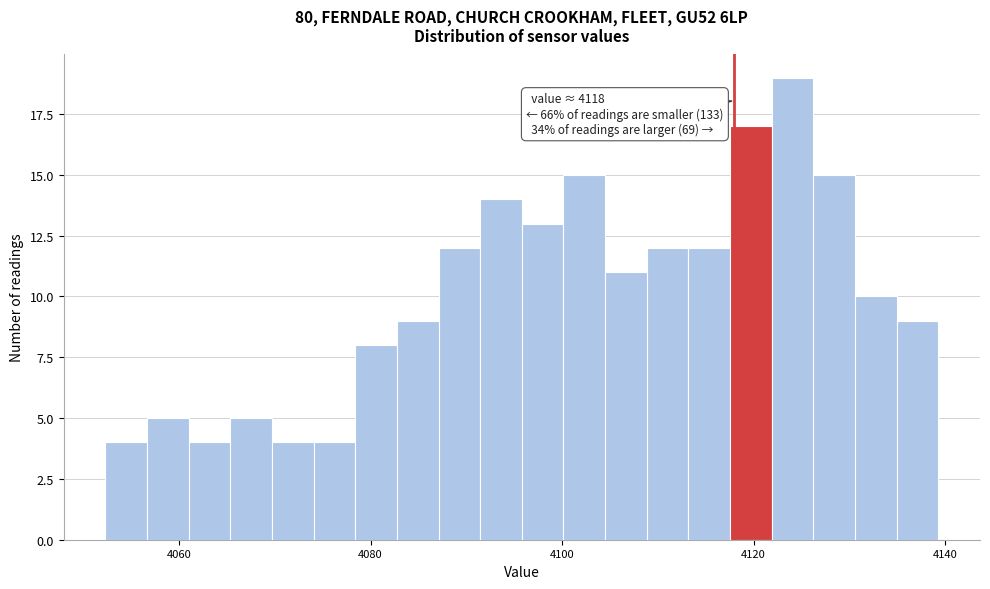

Around what value on the x-axis is the tallest bar? Give the approximate position of its centre, as read against the axis.

4124